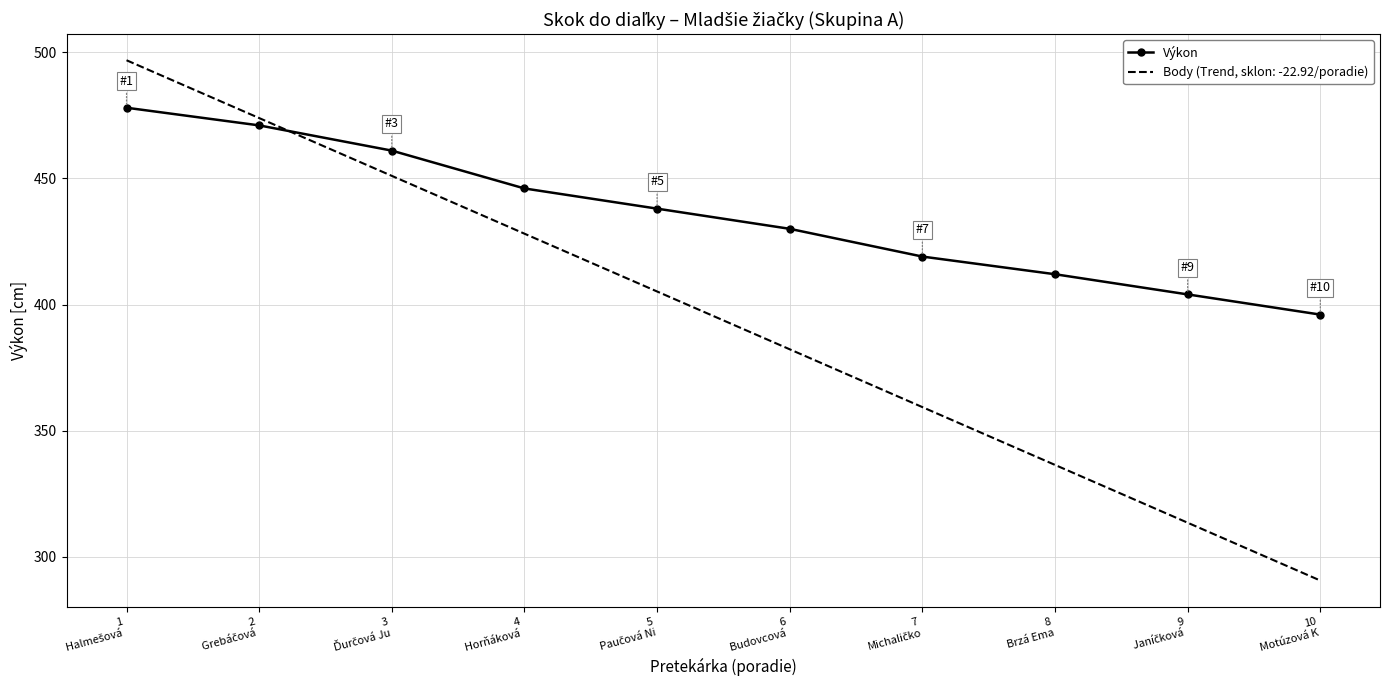

What is the lowest value of the Výkon series?

396.0